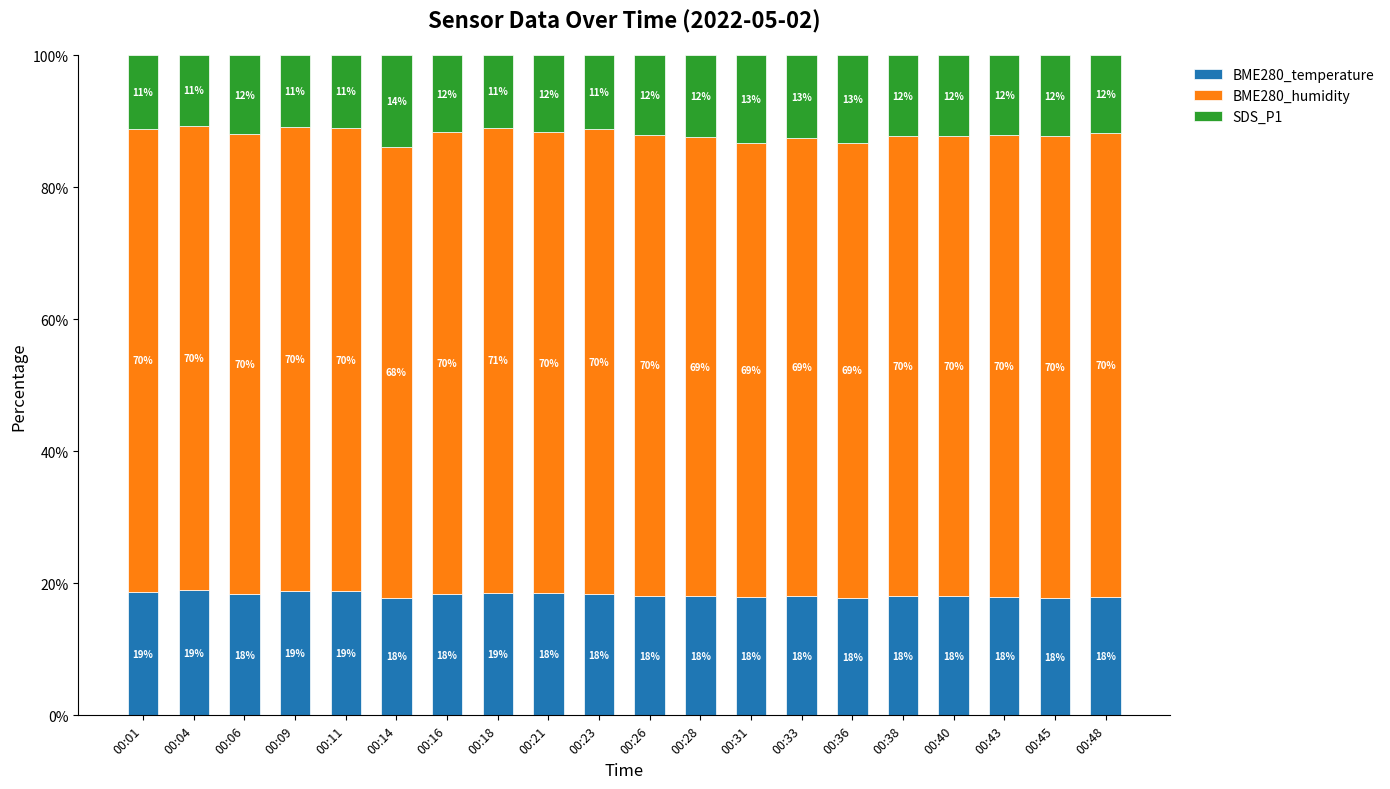

What is the total value across all series at 00:33?

100.0